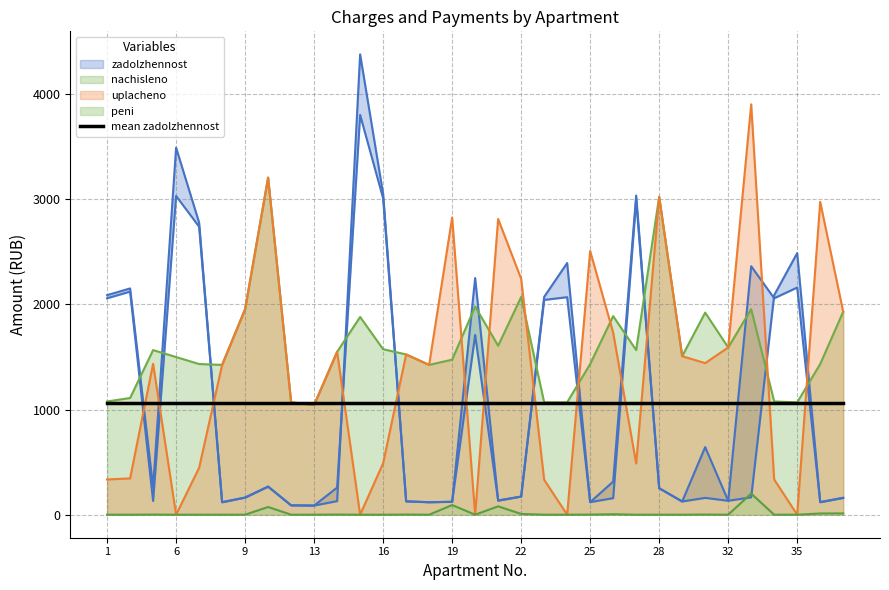

What is the maximum value shown in the chart?

4376.1